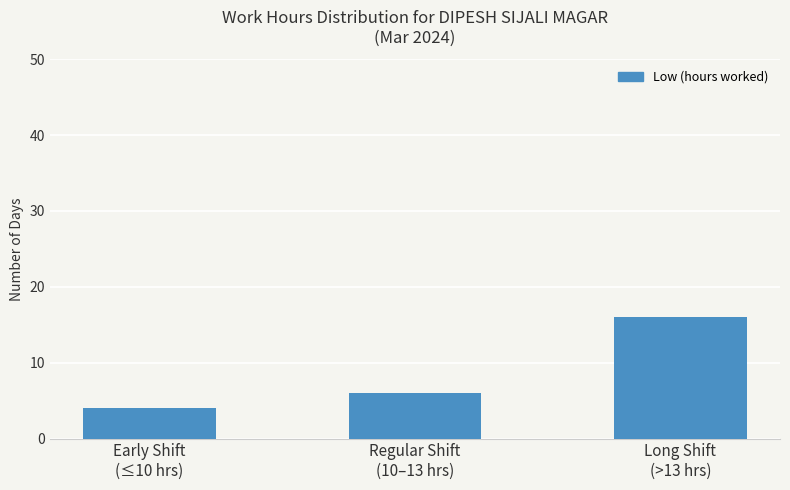

List the labels in order of value, smallest first.

Early Shift
(≤10 hrs), Regular Shift
(10–13 hrs), Long Shift
(>13 hrs)